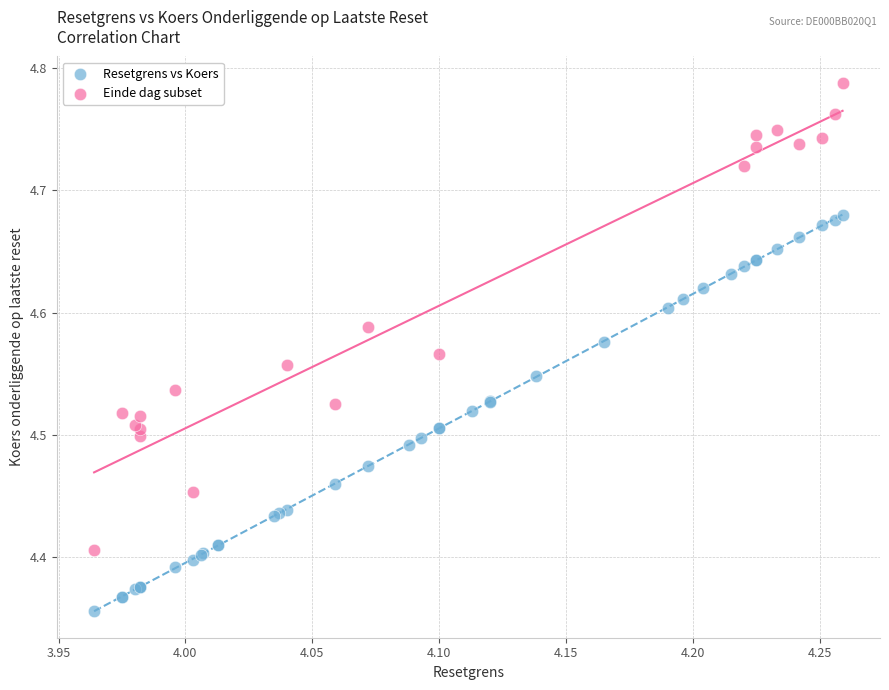

Which series reaches the minimum Y coordinate?

Resetgrens vs Koers